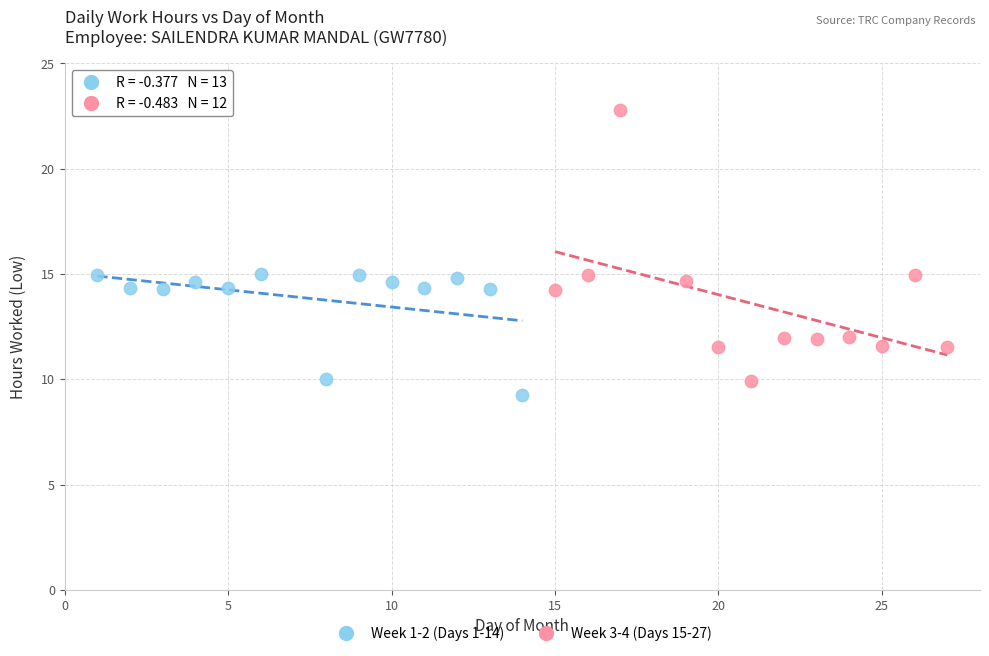

Which series contains the highest Y value?

Week 3-4 (Days 15-27)